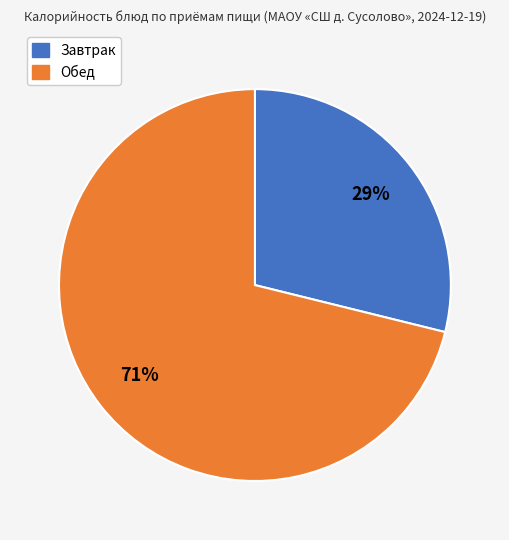

To the nearest percent, what is the difference between the largest and smallest slice percentages?

42%